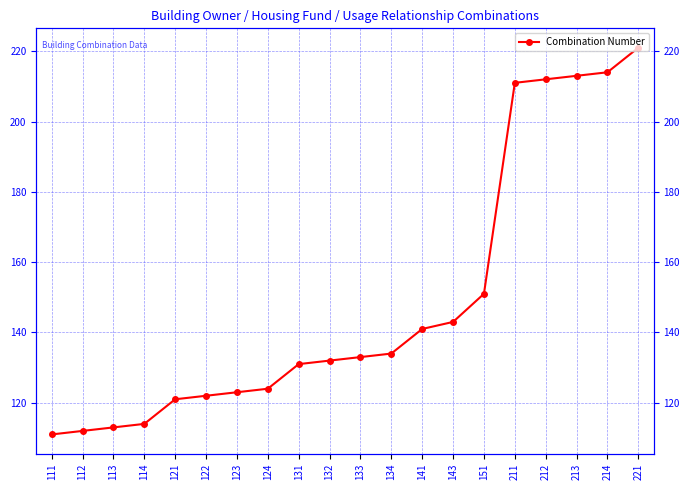

What is the value of the 6th point from the left?

122